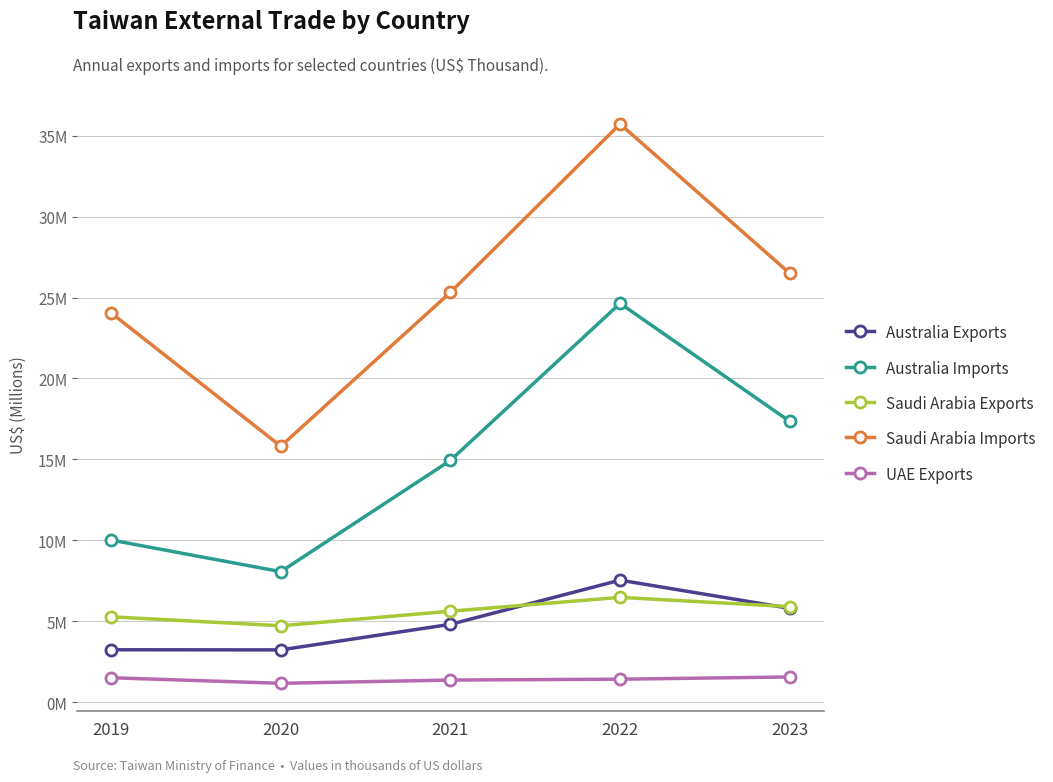

What is the sum of all Australia Exports values?

24609028